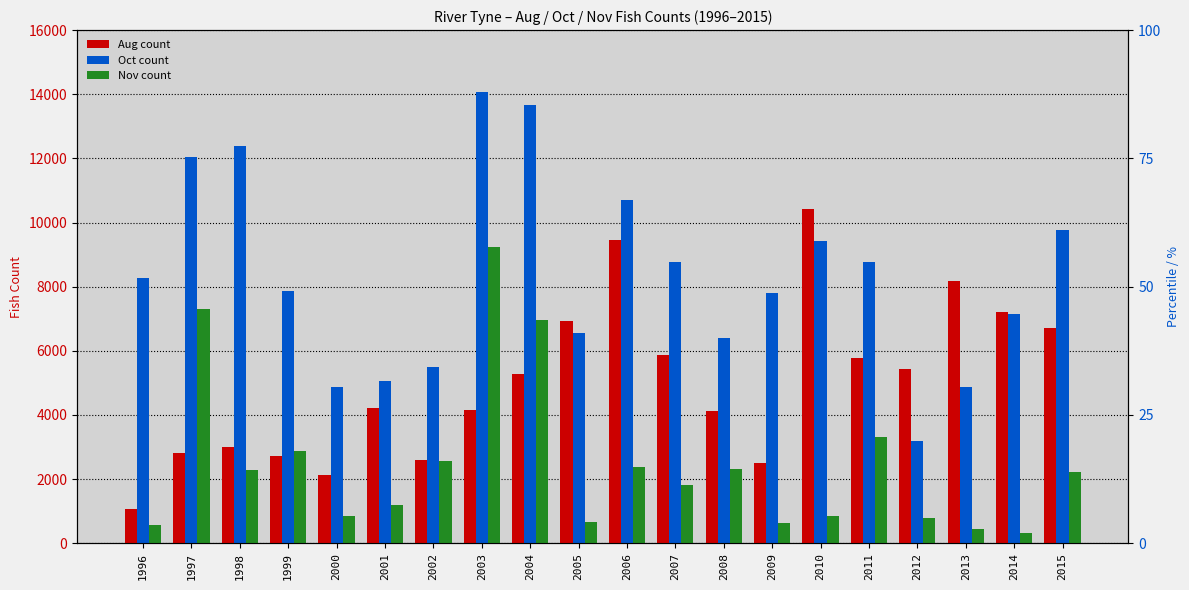

At which category does the chart reach its peak across all series?

2003